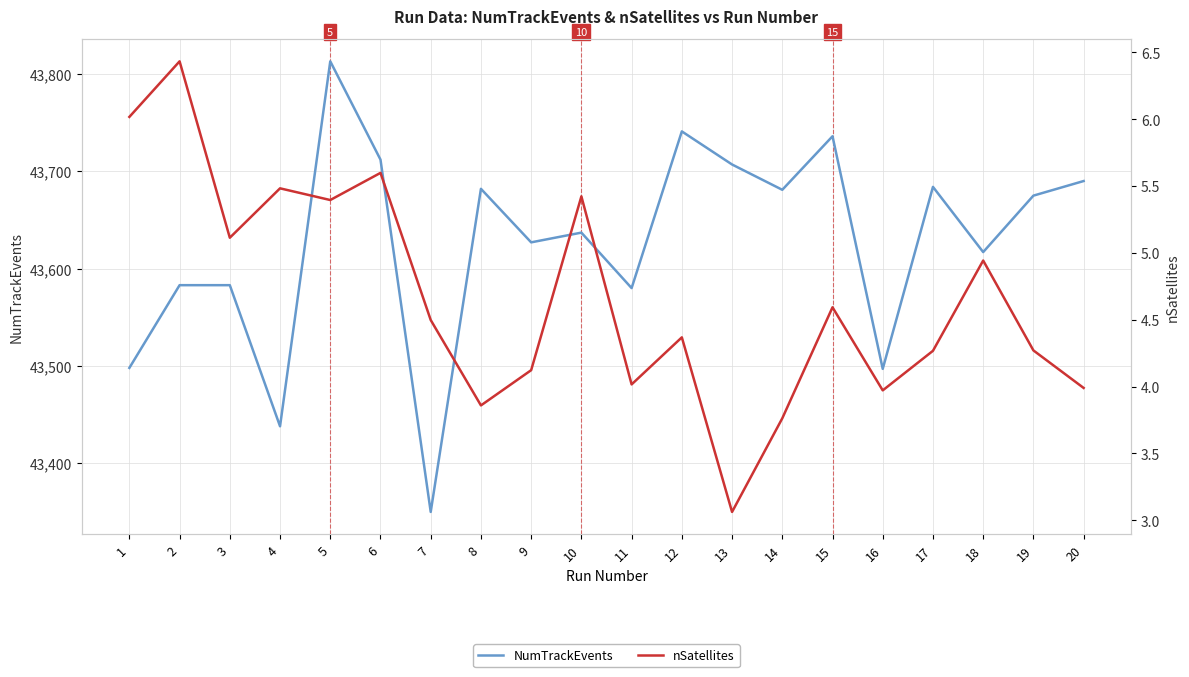

What value does the nSatellites series have at 8?

3.9